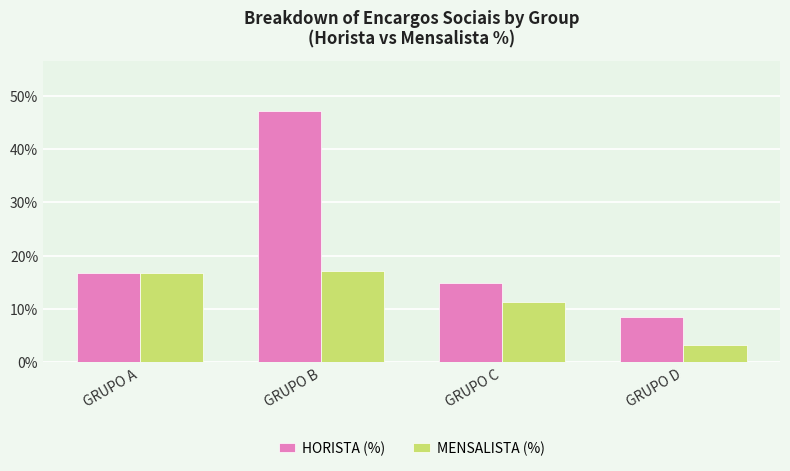

Where does the HORISTA (%) series first go above 16?

GRUPO A